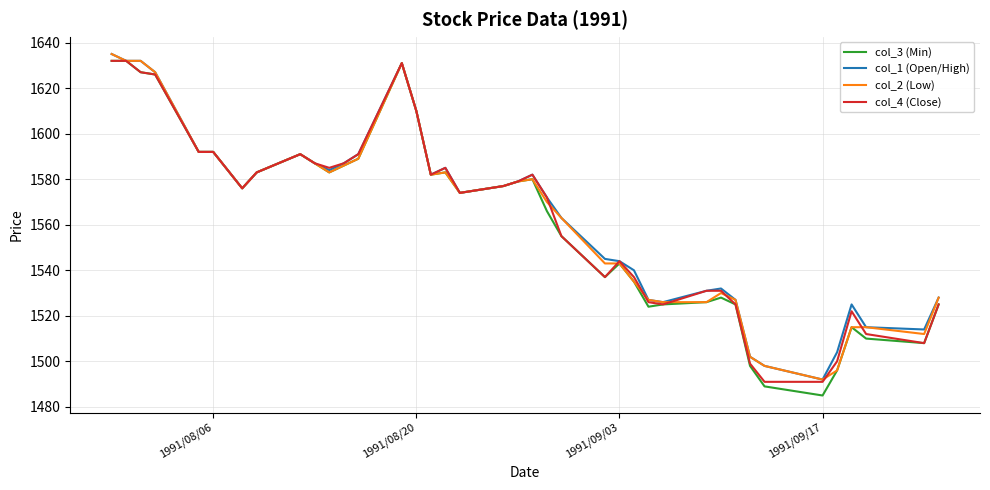

True or false: col_1 (Open/High) has more than 2 points higher than both neighbors.

True